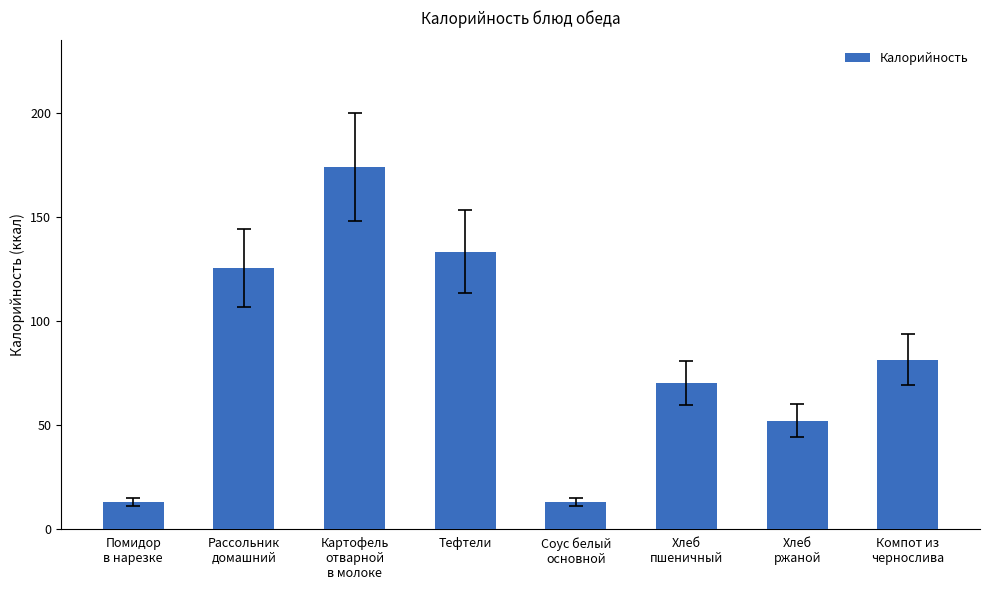

What position from the left is Рассольник
домашний?

2